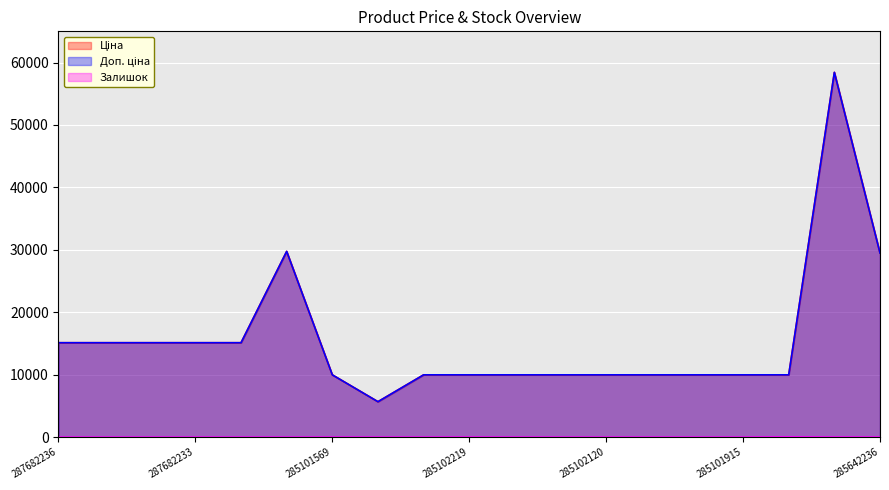

What is the label of the 13th point from the left?

285102120